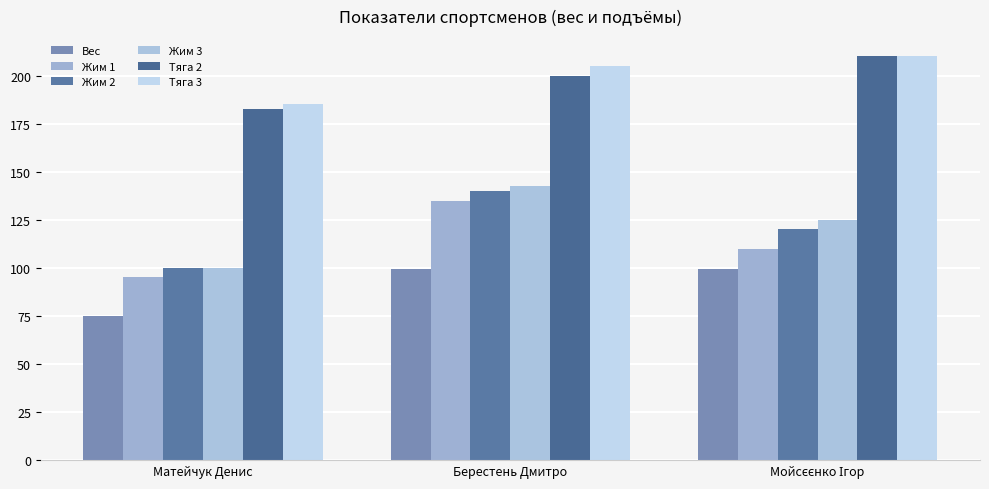

What is the difference between the maximum and second lowest values in the Жим 1 series?

25.0